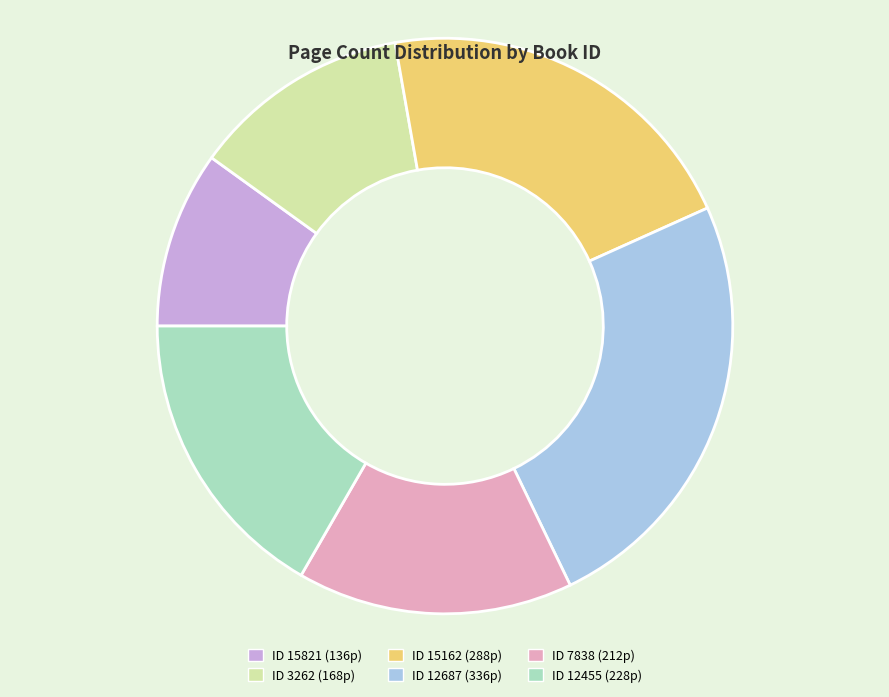

Does any single category account for the majority?

No